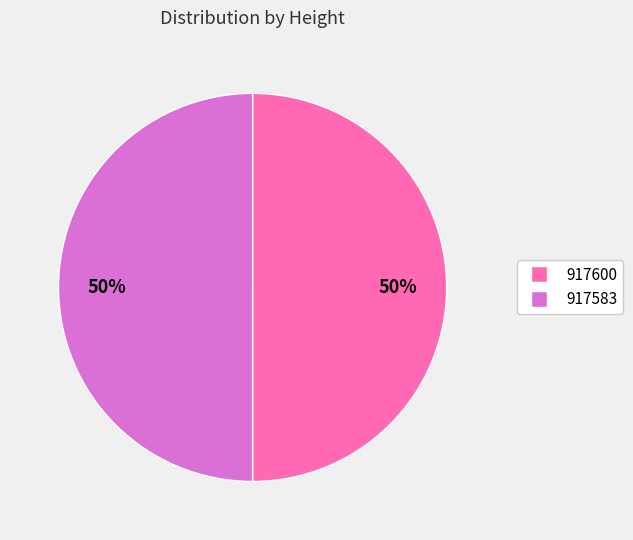

Is the sum of 917600 and 917583 greater than half?

Yes